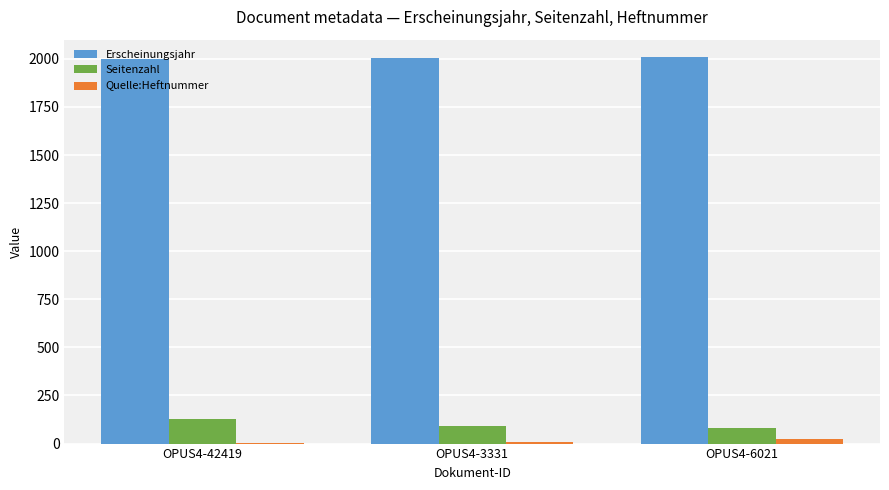

True or false: Erscheinungsjahr has a value of 3304 at OPUS4-42419.

False